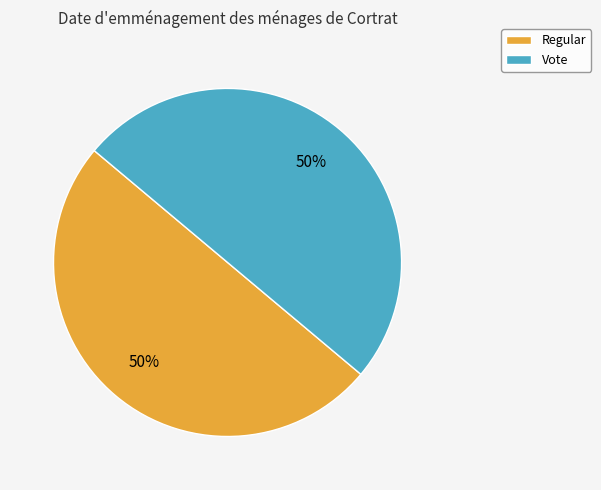

What is the ratio of the value at Regular to the value at Vote?

1.0